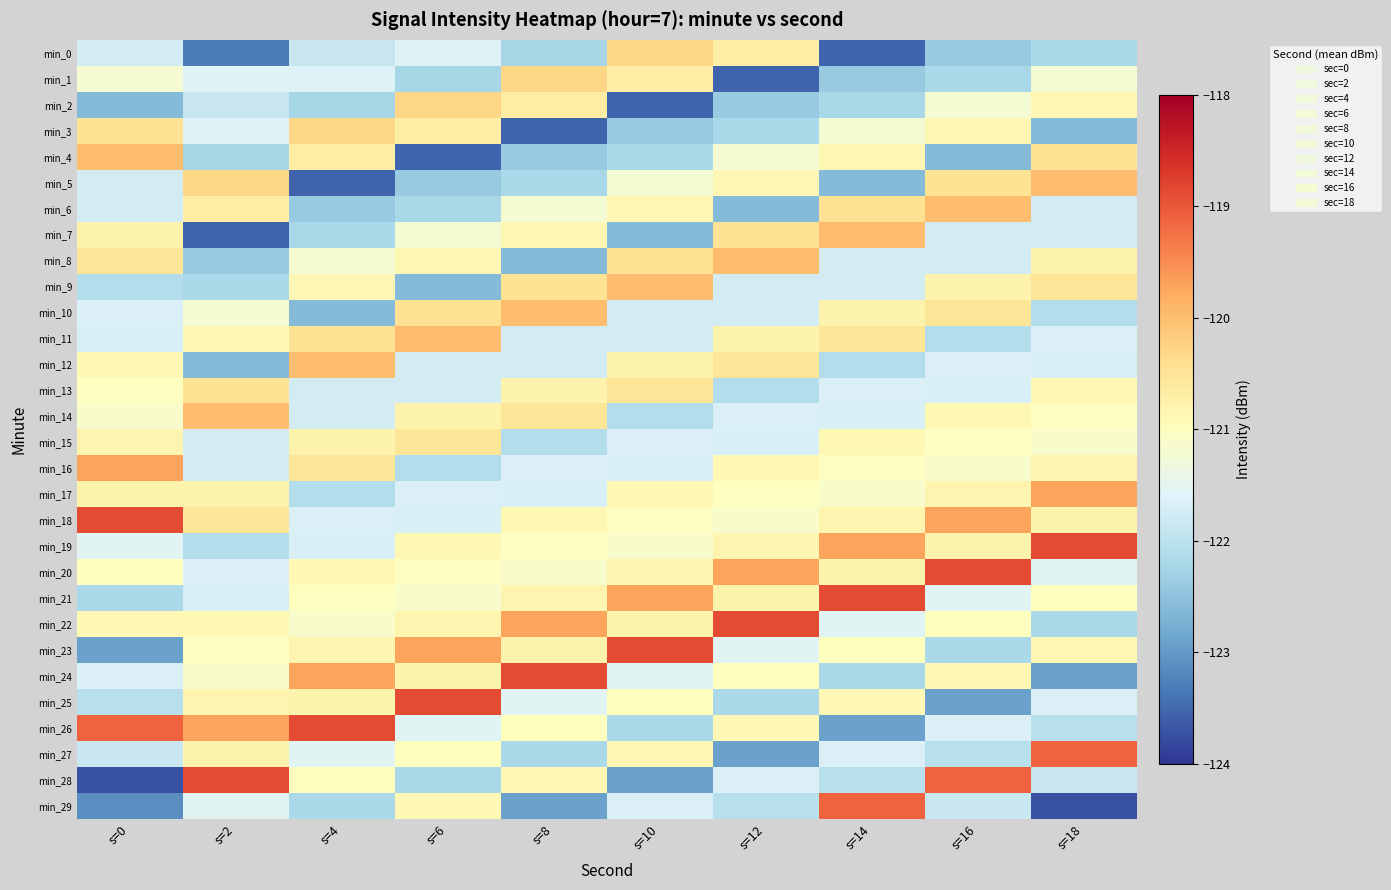

What is the minimum value shown in the chart?

-123.7